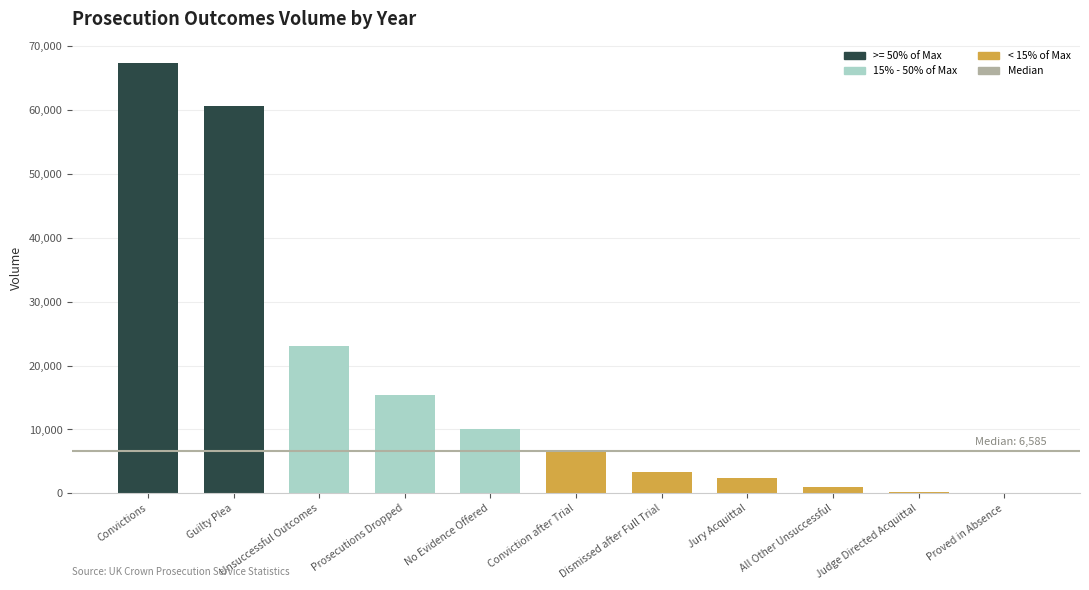

Count the number of data series in this chart.

1